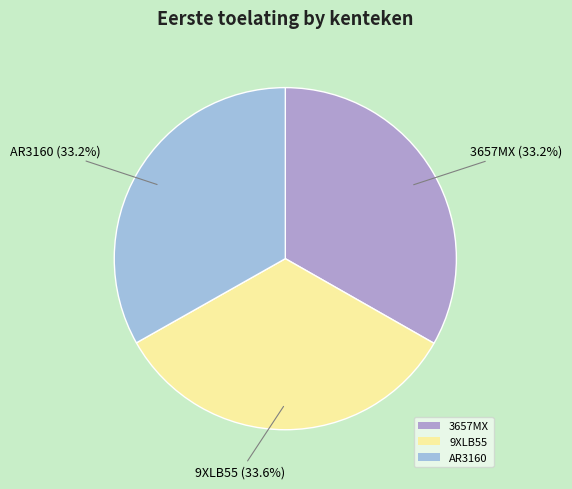

Does any single category account for the majority?

No